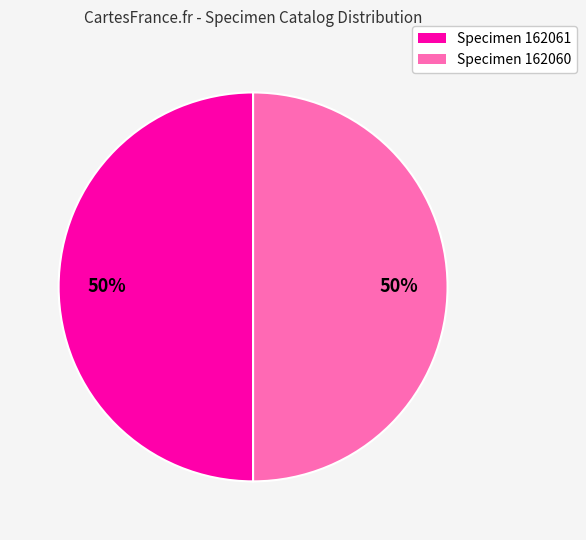

To the nearest percent, what is the average slice percentage?

50%